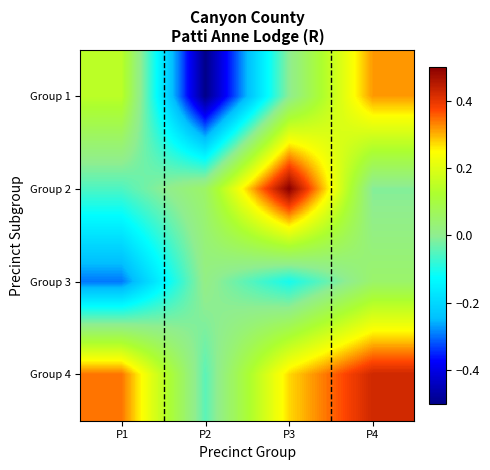

Between P1 and P2, which series saw the biggest shift?

Group 1